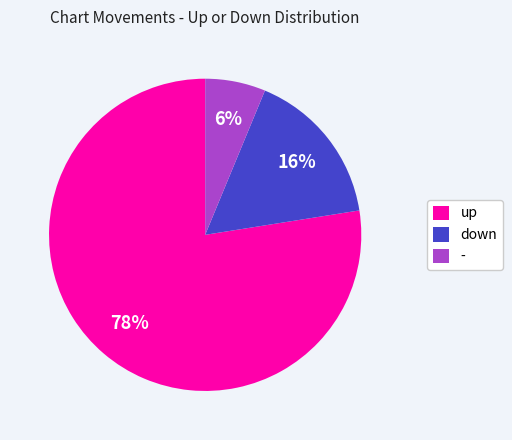

To the nearest percent, what portion does down represent?

16%